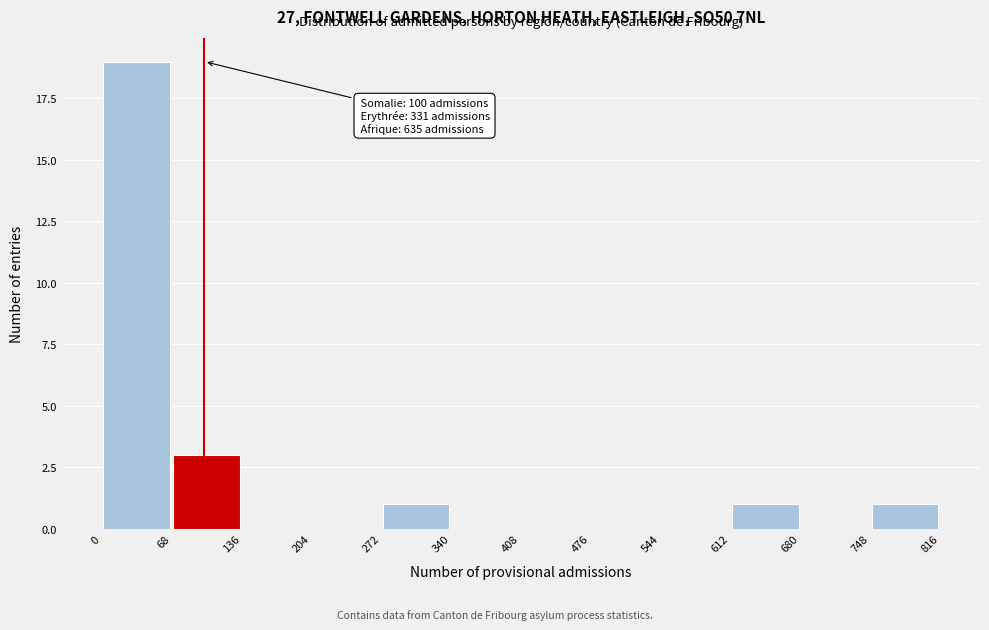

Over which range of the x-axis is the bar tallest?

0 to 68